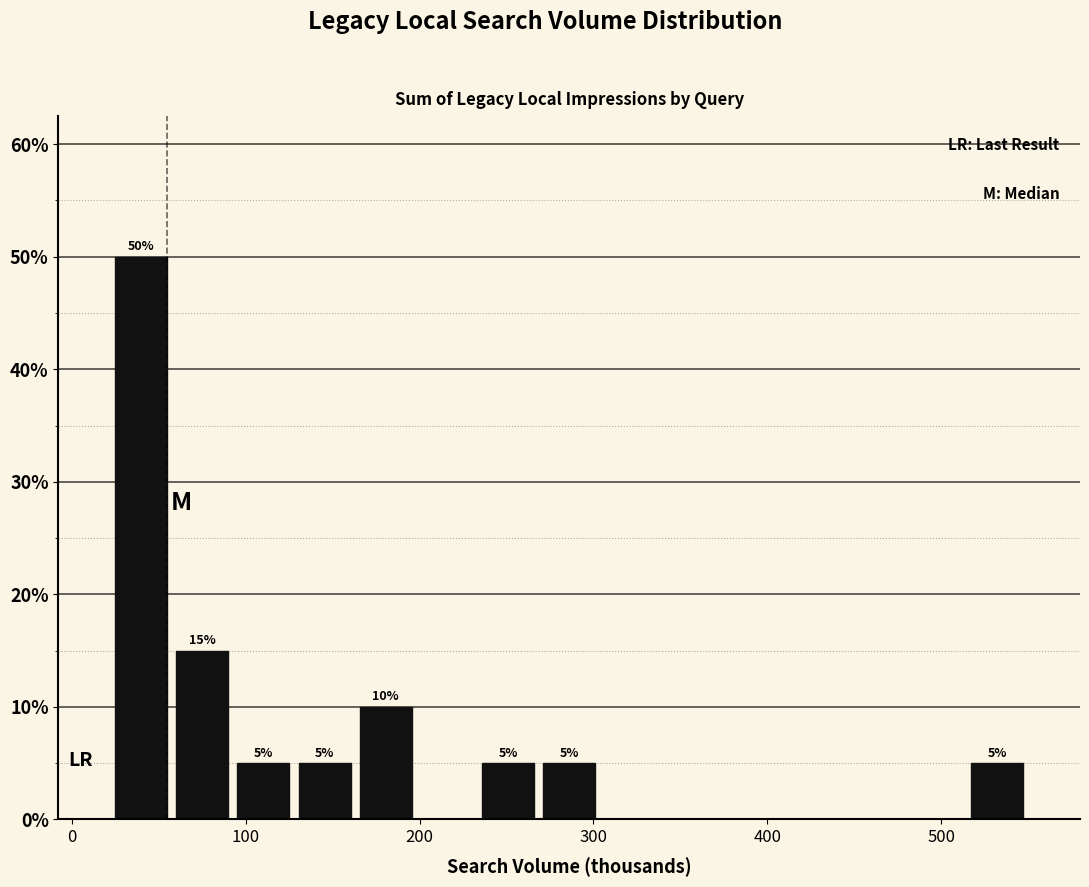

Read against the x-axis, roughly where is the centre of the tallest bar?

40